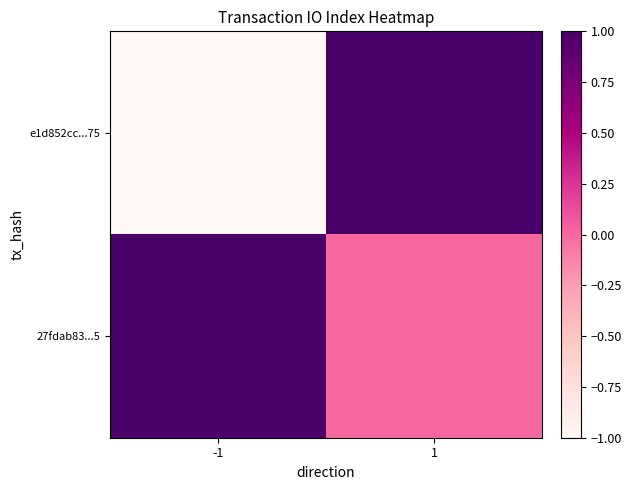

Which series has the widest spread of values?

e1d852cc...75